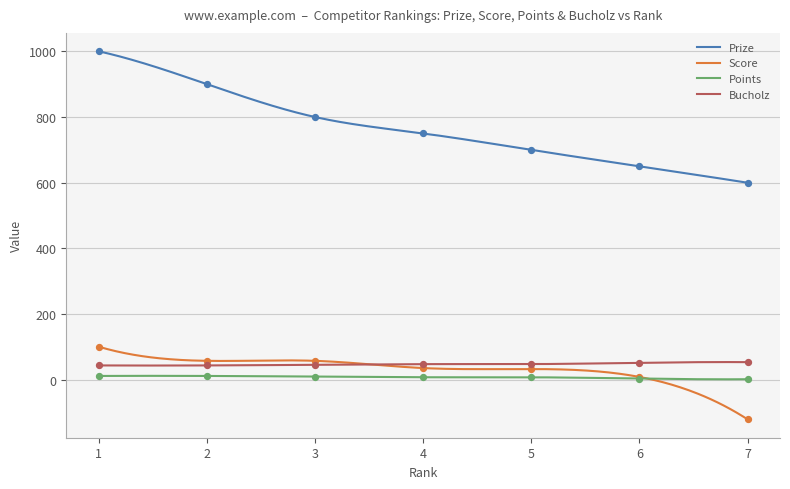

Is the value of Bucholz at 2 greater than the value of Score at 5?

Yes